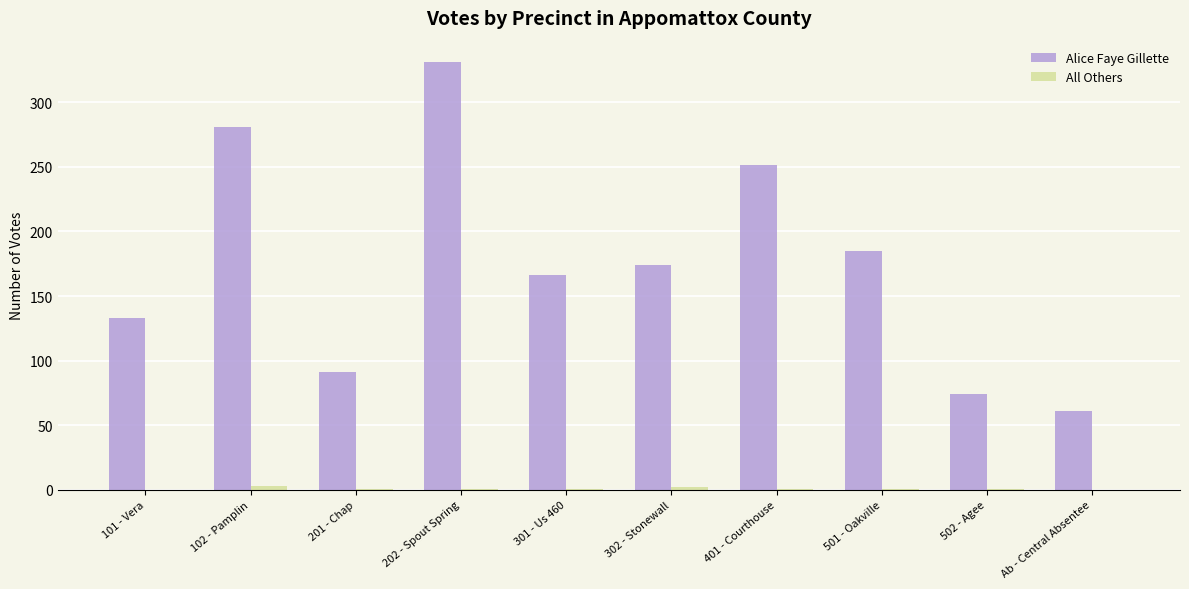

True or false: Alice Faye Gillette has a value of 61 at Ab - Central Absentee.

True